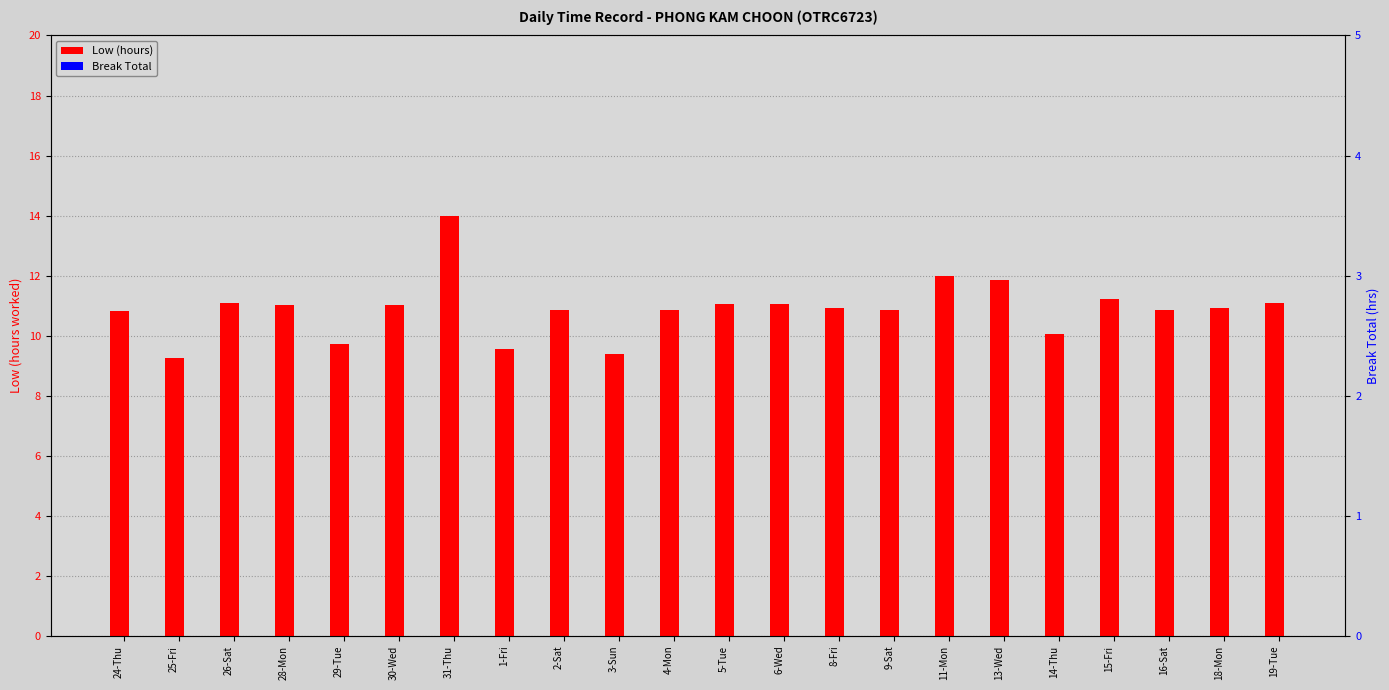

What is the label of the 6th bar from the right?

13-Wed